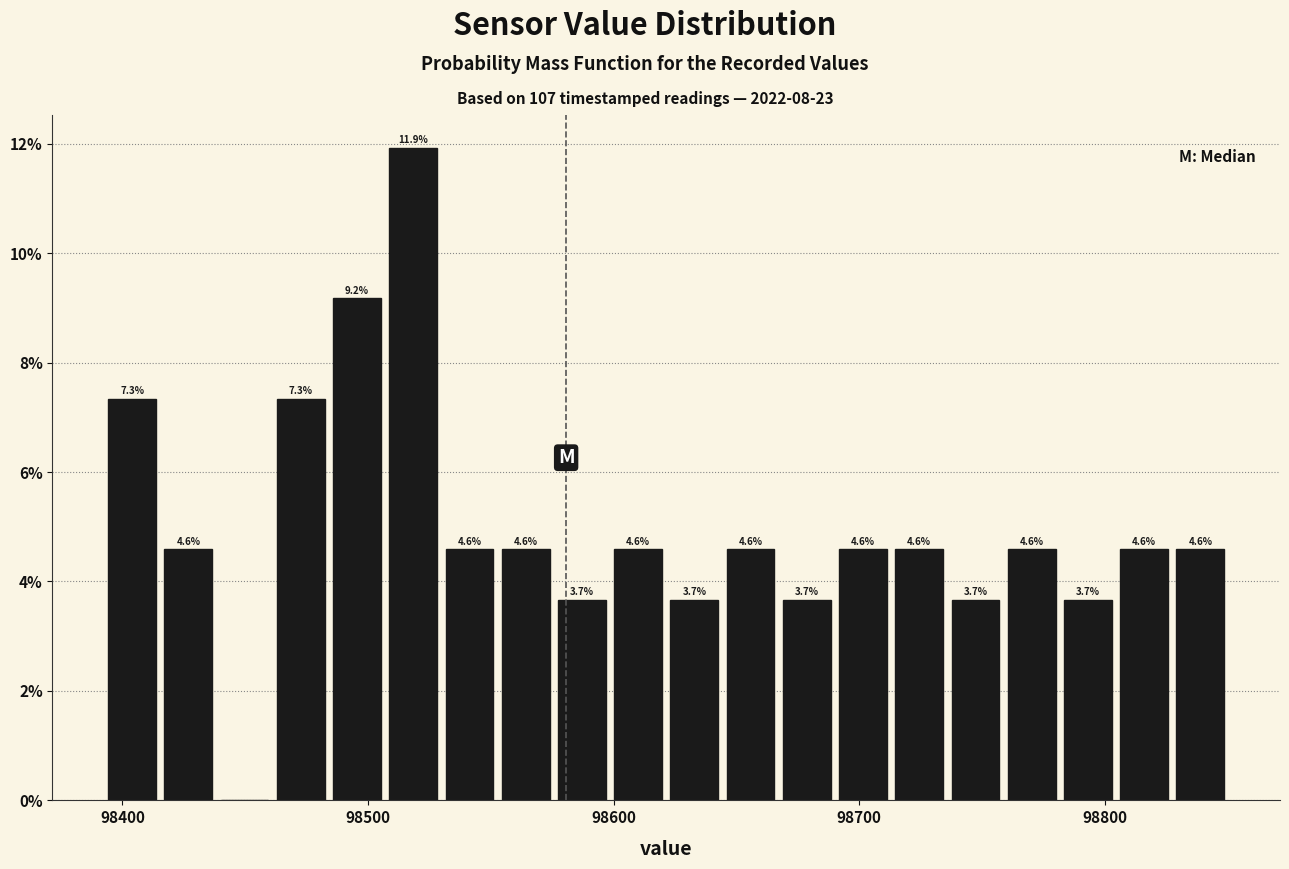

Around what value on the x-axis is the tallest bar? Give the approximate position of its centre, as read against the axis.

98520